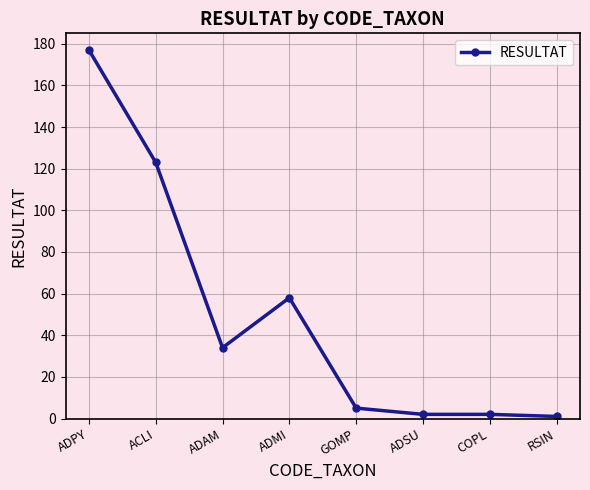

What is the change in value from ACLI to GOMP?

-118